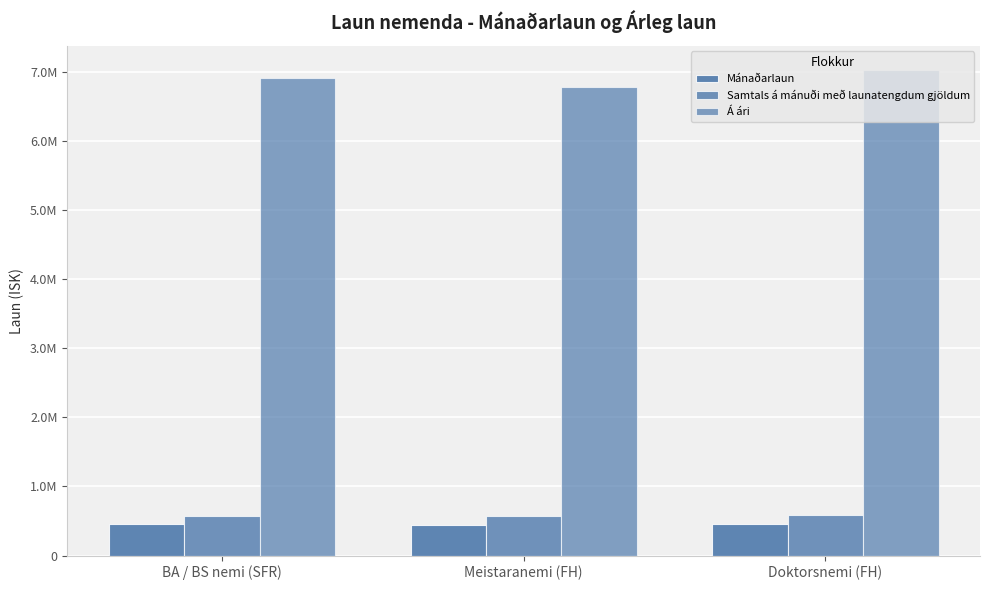

What is the label of the 1st bar from the left?

BA / BS nemi (SFR)